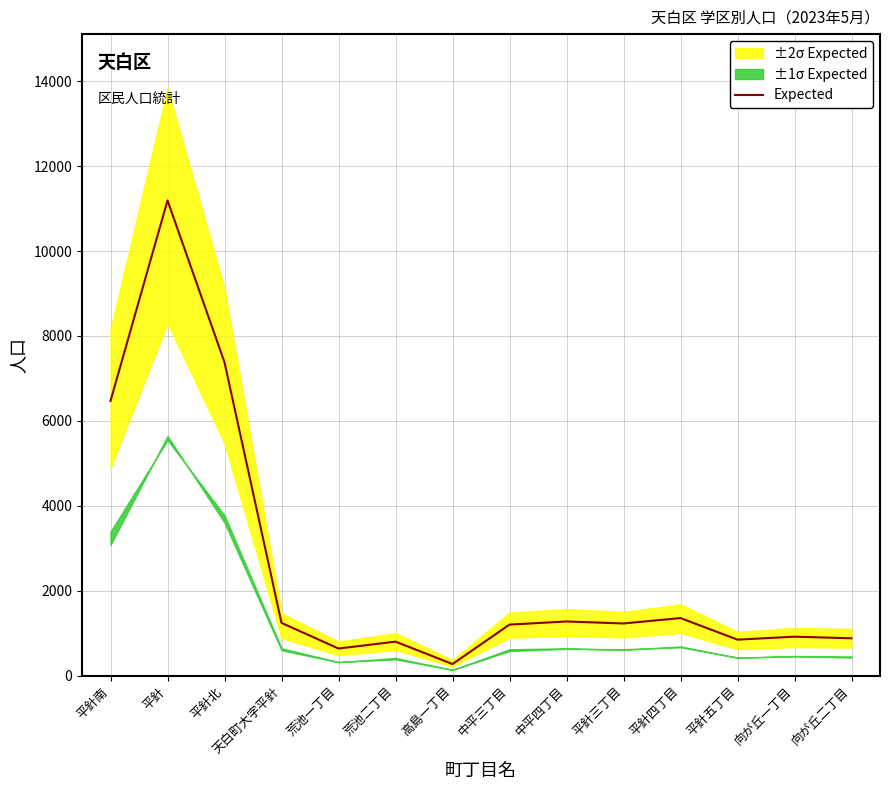

What is the change in value from 平針五丁目 to 向が丘一丁目?

+70